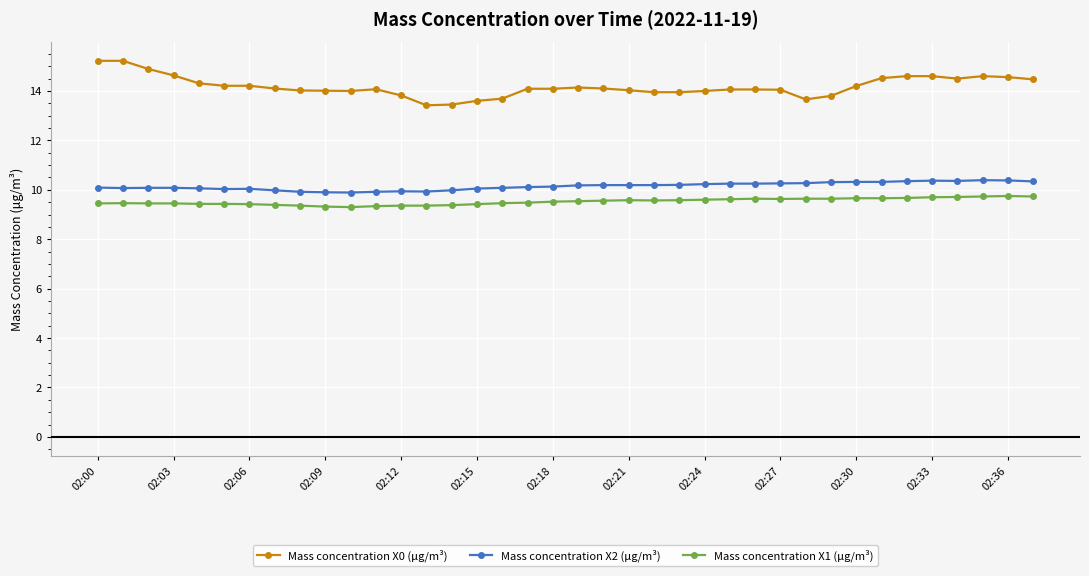

How many categories are shown in the chart?

38